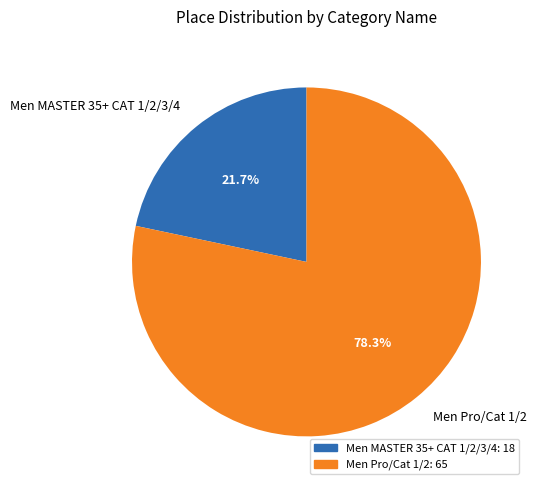

What is the largest slice in the pie chart?

Men Pro/Cat 1/2